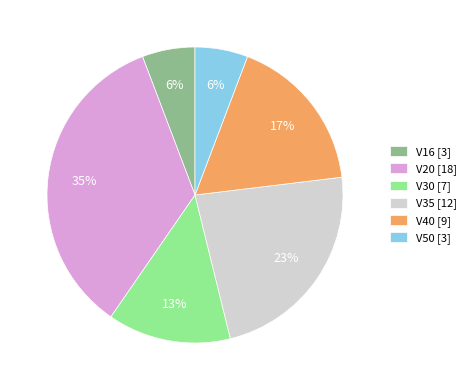

Count the number of slices in the pie.

6